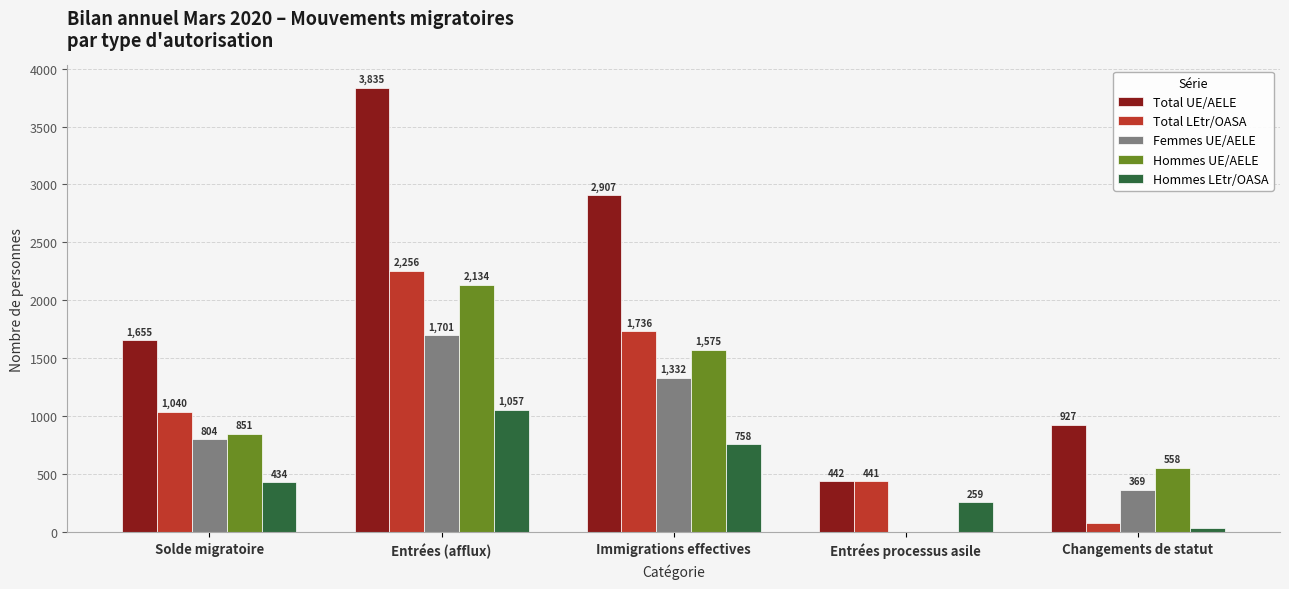

What is the greatest value displayed?

3835